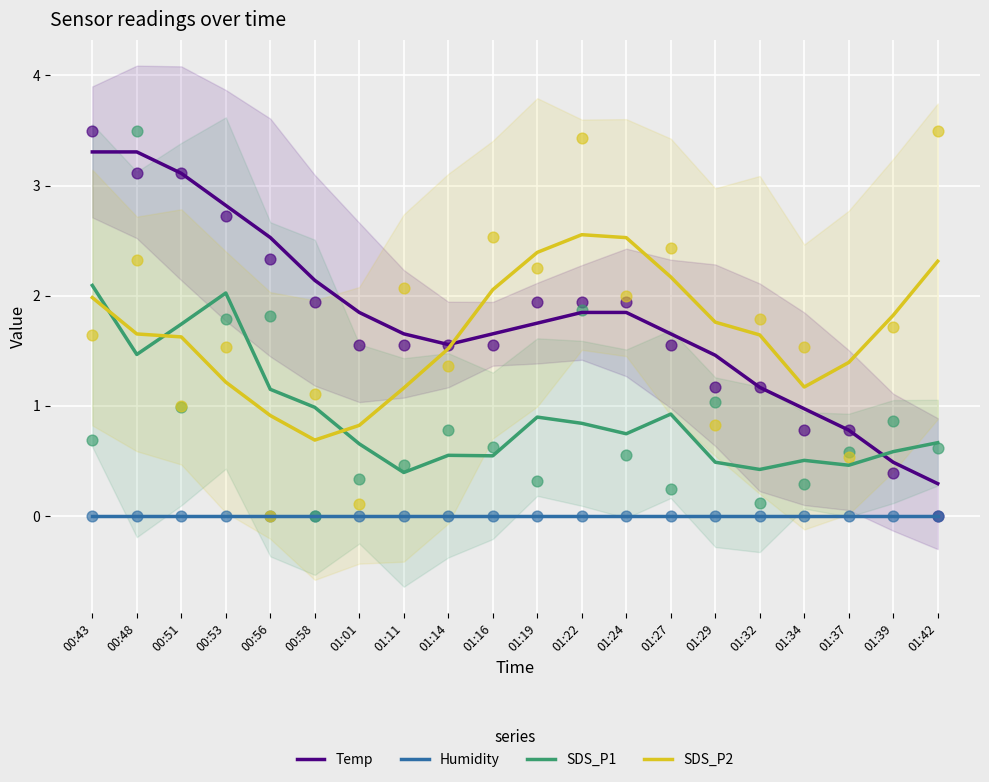

Which series contains the highest Y value?

Temp